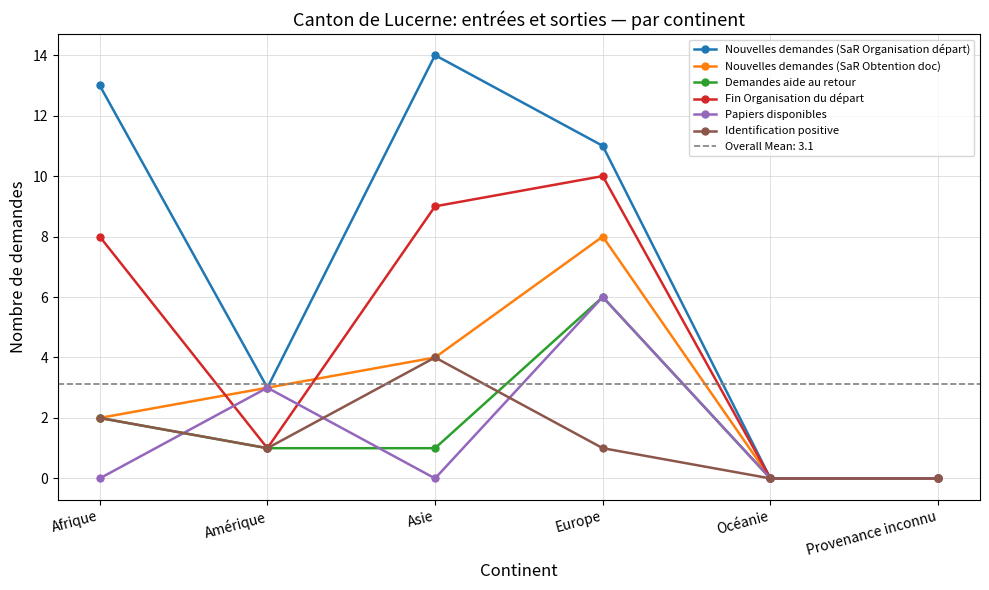

What is the average value of the Nouvelles demandes (SaR Organisation départ) series?

7